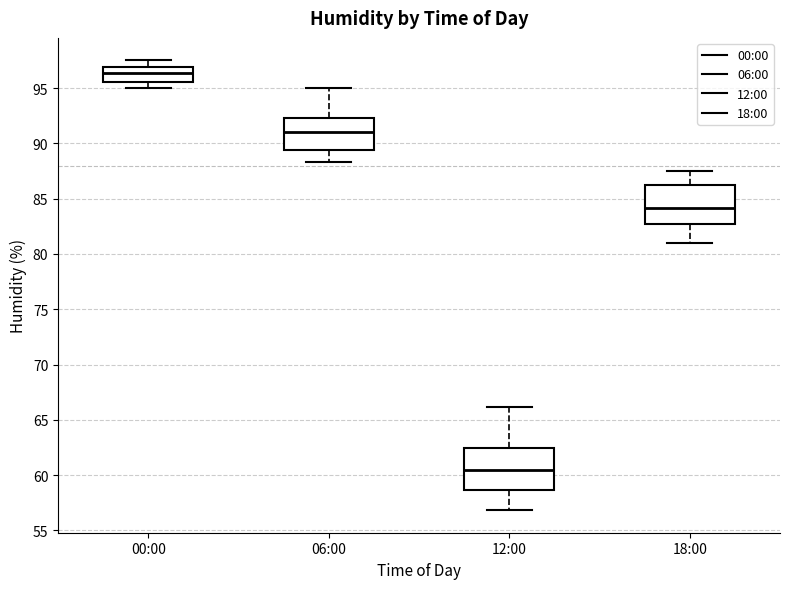

Reading left to right, read every box against the y-axis: the position of its median line, the range the box covers, and the ends of its whiskers. The values are not printed on the chart, so give them approximately, as read against the axis.

00:00: median 96.5, box 95.5 to 97.0, whiskers 95.0 to 97.5
06:00: median 91.0, box 89.5 to 92.5, whiskers 88.5 to 95.0
12:00: median 60.5, box 58.5 to 62.5, whiskers 57.0 to 66.0
18:00: median 84.0, box 83.0 to 86.5, whiskers 81.0 to 87.5